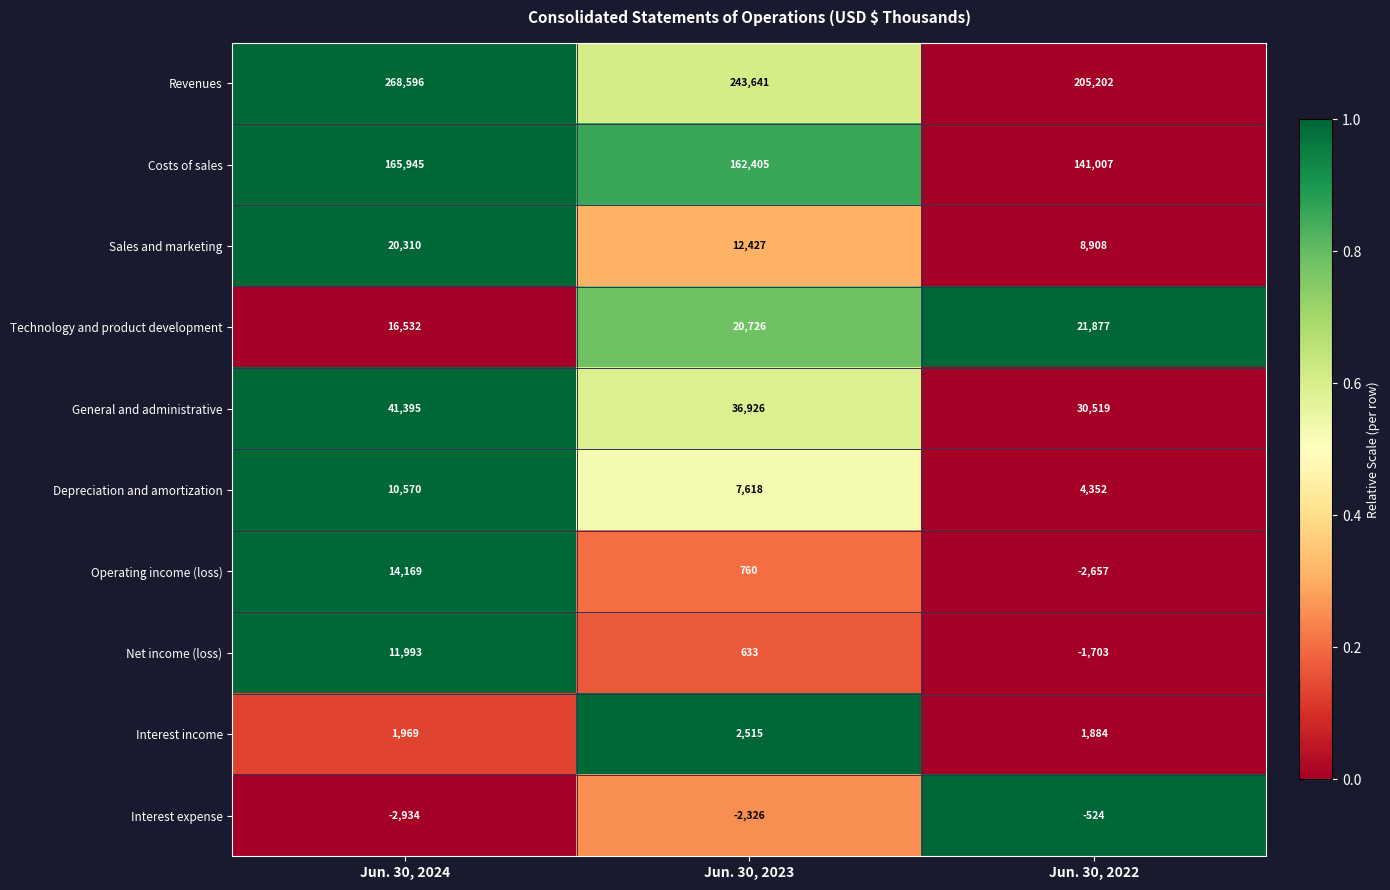

Rank the series by their maximum value, from lowest to highest.

Interest expense, Interest income, Depreciation and amortization, Net income (loss), Operating income (loss), Sales and marketing, Technology and product development, General and administrative, Costs of sales, Revenues